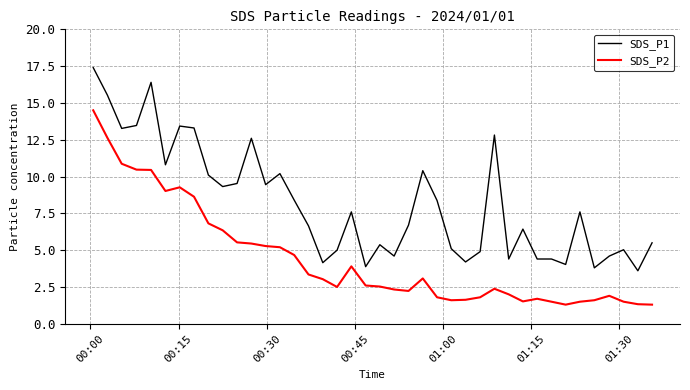

True or false: SDS_P1 and SDS_P2 intersect in this chart.

False